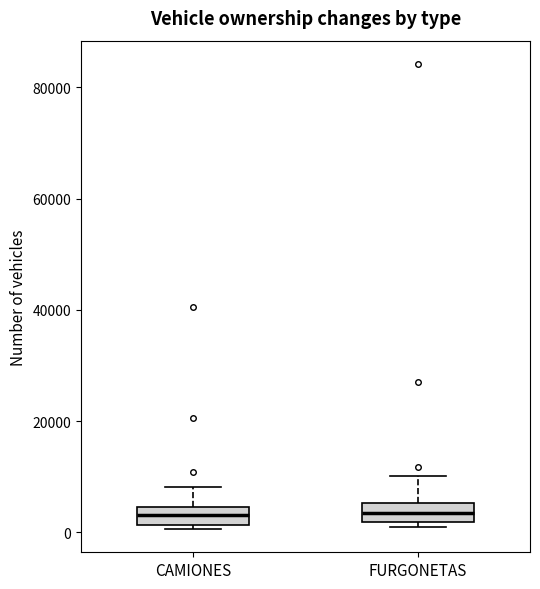

Reading left to right, read every box against the y-axis: the position of its median line, the range the box covers, and the ends of its whiskers. The values are not printed on the chart, so give them approximately, as read against the axis.

CAMIONES: median 4000 (inside the box), box 2000 to 4000, whiskers 0 to 8000
FURGONETAS: median 4000, box 2000 to 6000, whiskers 0 to 10000